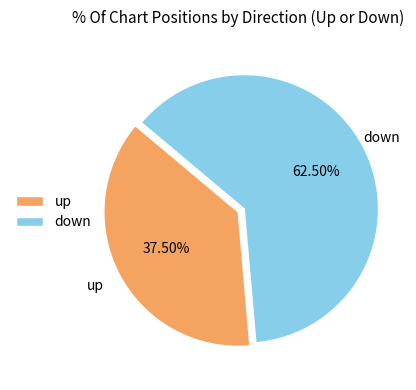

Rank the categories by value from highest to lowest.

down, up